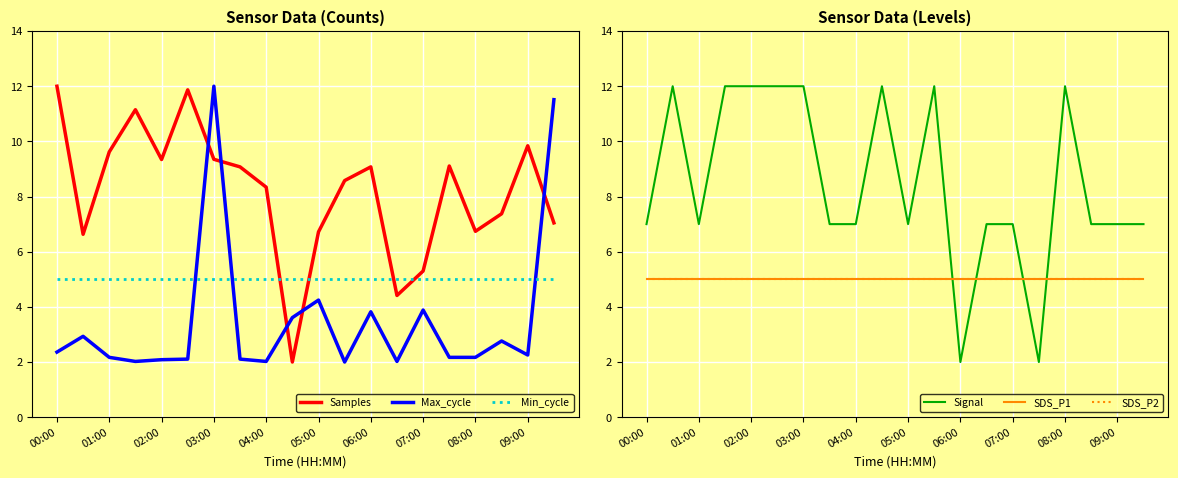

The Samples series shows 4.9 at 06:00. True or false?

False